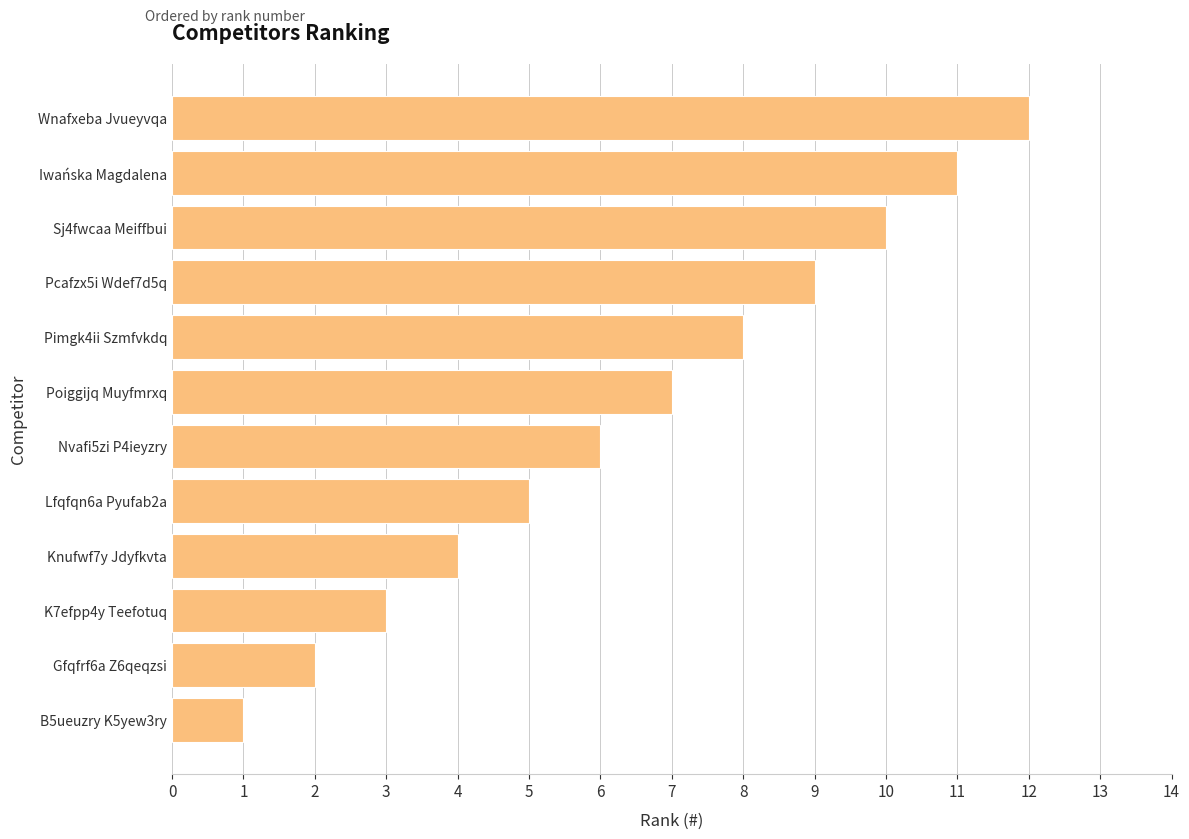

Approximately how many times larger is the value at Wnafxeba Jvueyvqa compared to Pcafzx5i Wdef7d5q?

1.3